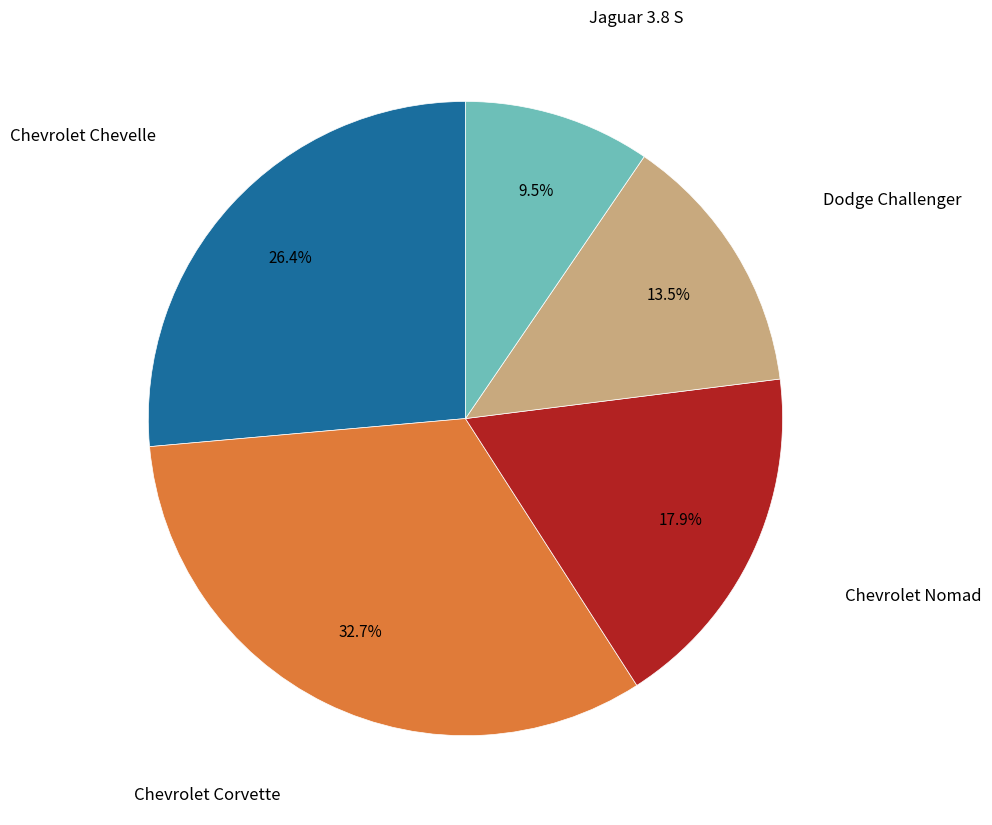

Is there a majority slice in this chart?

No